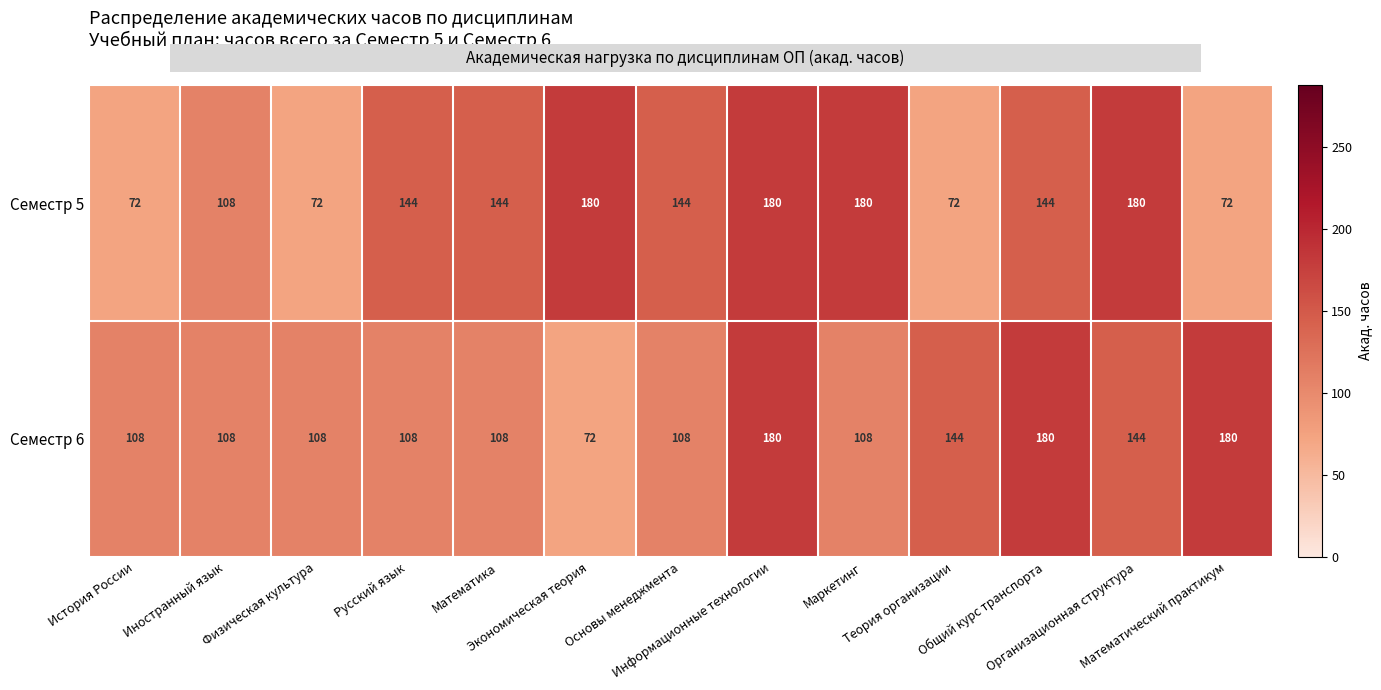

Rank the series by their average value, from lowest to highest.

Семестр 6, Семестр 5